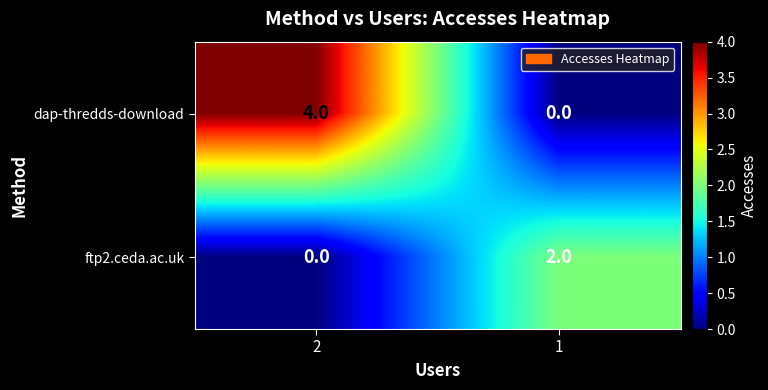

At 2, list the series in order from smallest to largest.

ftp2.ceda.ac.uk, dap-thredds-download